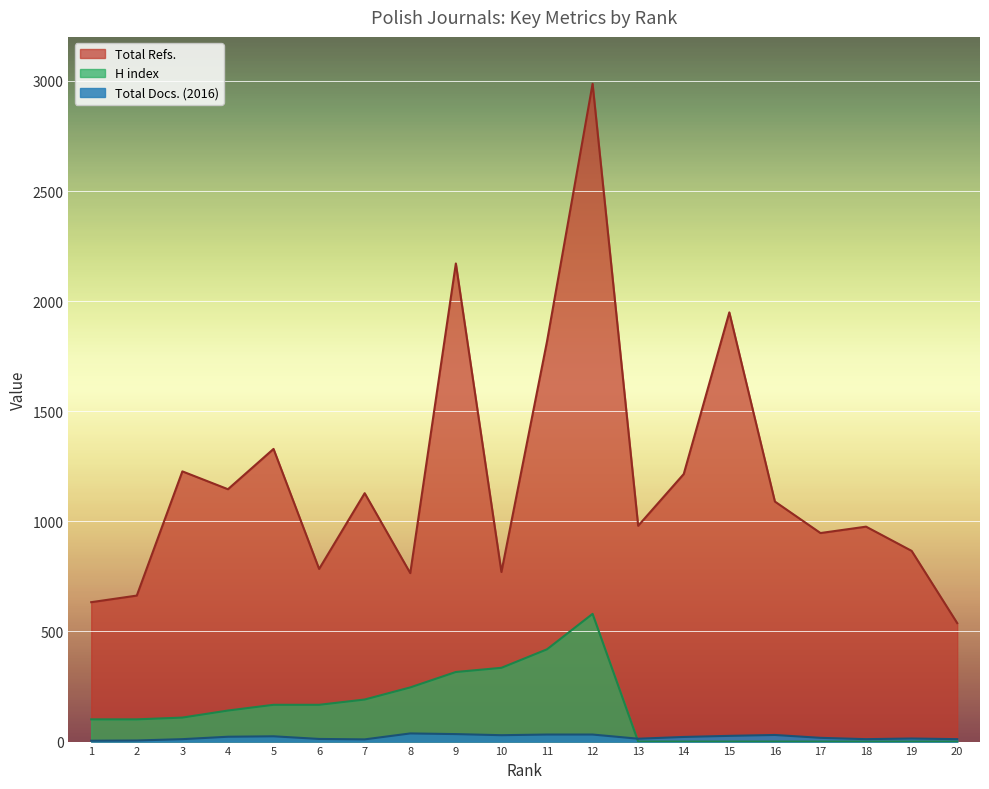

What is the maximum value shown in the chart?

2987